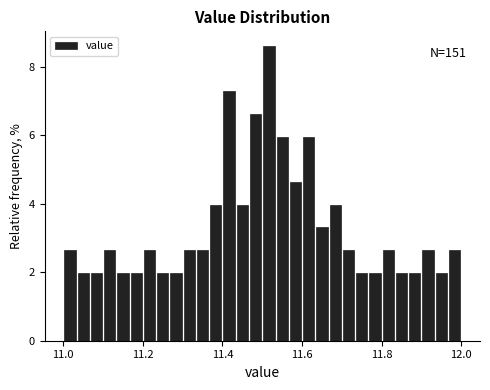

Around what value on the x-axis is the tallest bar? Give the approximate position of its centre, as read against the axis.

11.52